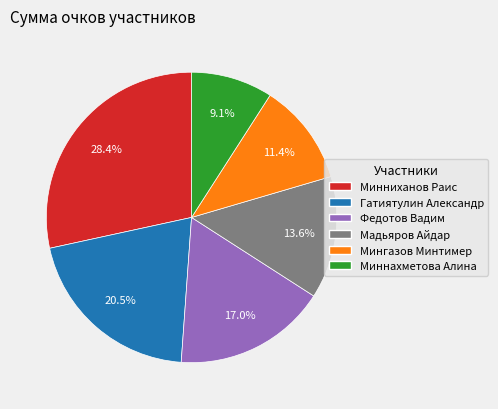

The Минниханов Раис slice represents 28% of the pie. True or false?

True